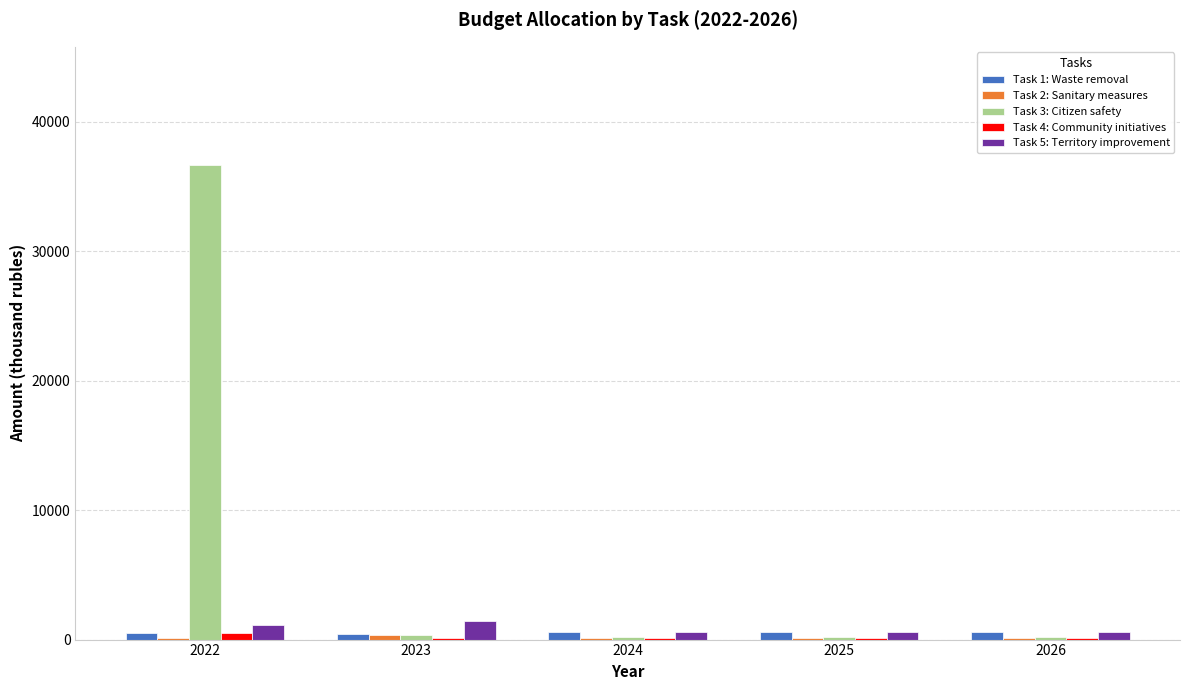

Which category has the highest value across all series?

2022